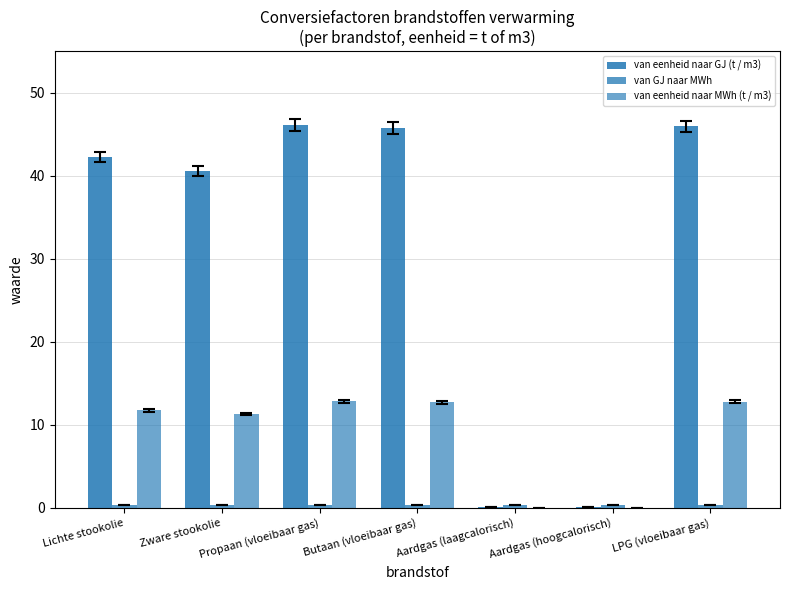

How many distinct data groups are displayed?

3